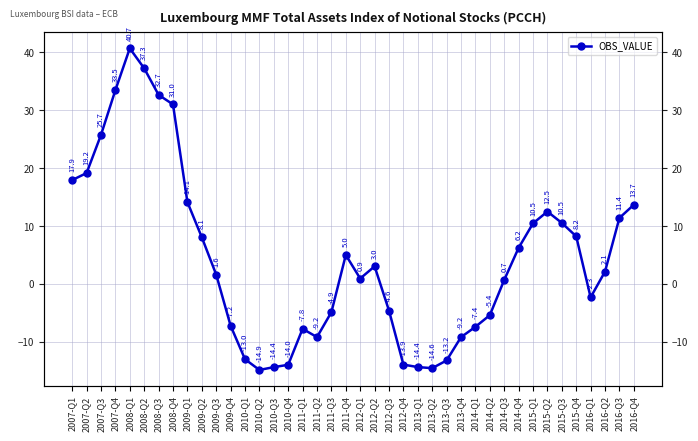

What is the change in value from 2008-Q4 to 2014-Q4?

-24.8